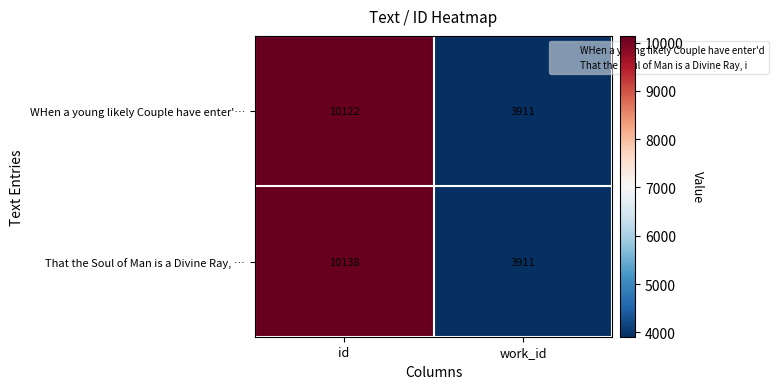

Reading left to right, transcribe all the data shown in this chart.

WHen a young likely Couple have enter'…: 10122	3911
That the Soul of Man is a Divine Ray, …: 10138	3911